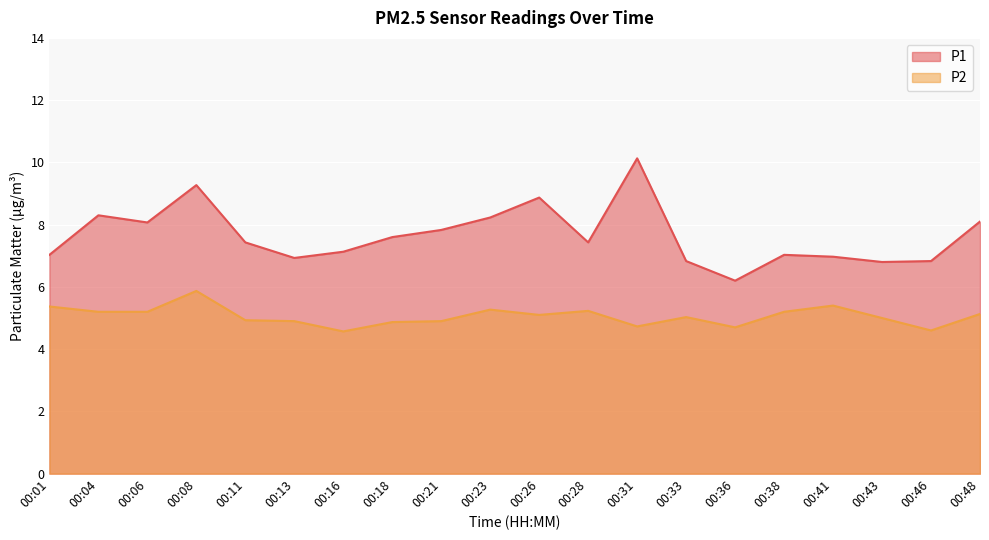

At which category does the chart reach its peak across all series?

00:31